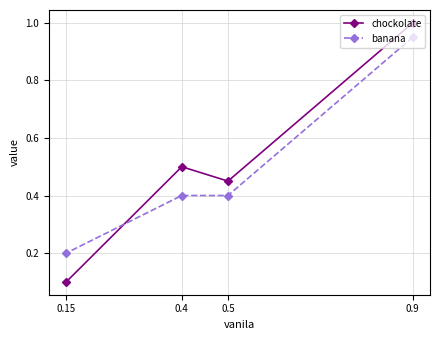

List the series in order of their peak value, highest first.

chockolate, banana